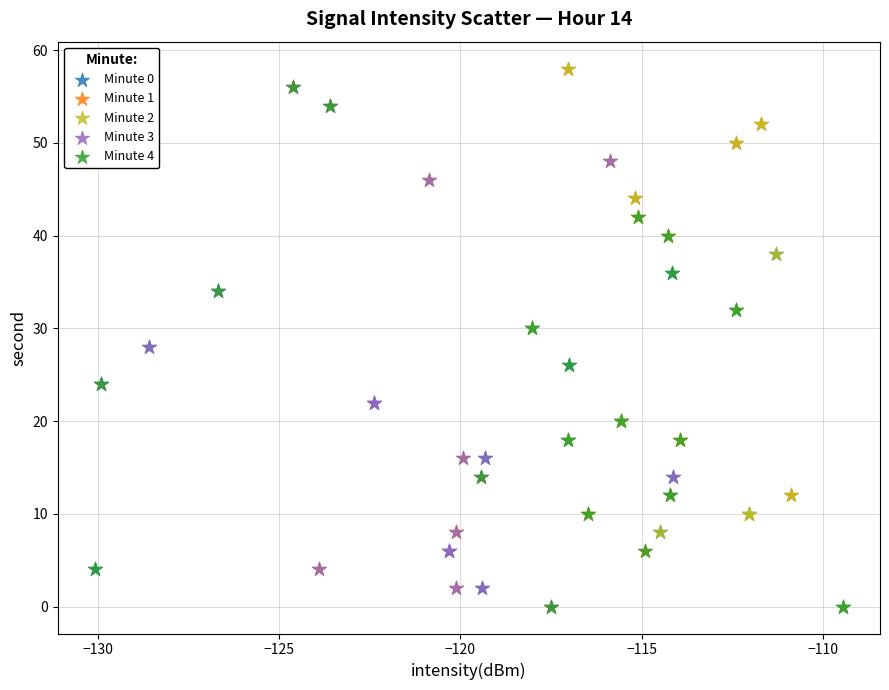

What are all the series names shown in the legend?

Minute 0, Minute 1, Minute 2, Minute 3, Minute 4